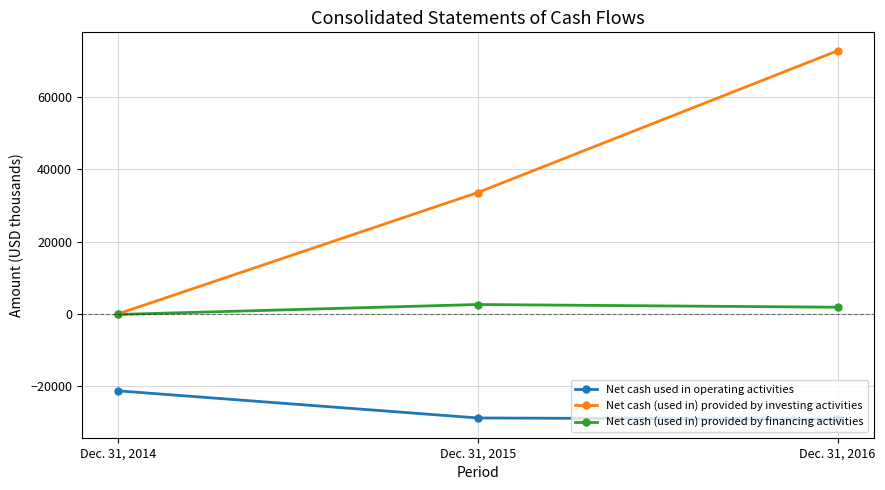

What is the maximum value for Net cash (used in) provided by financing activities?

2609